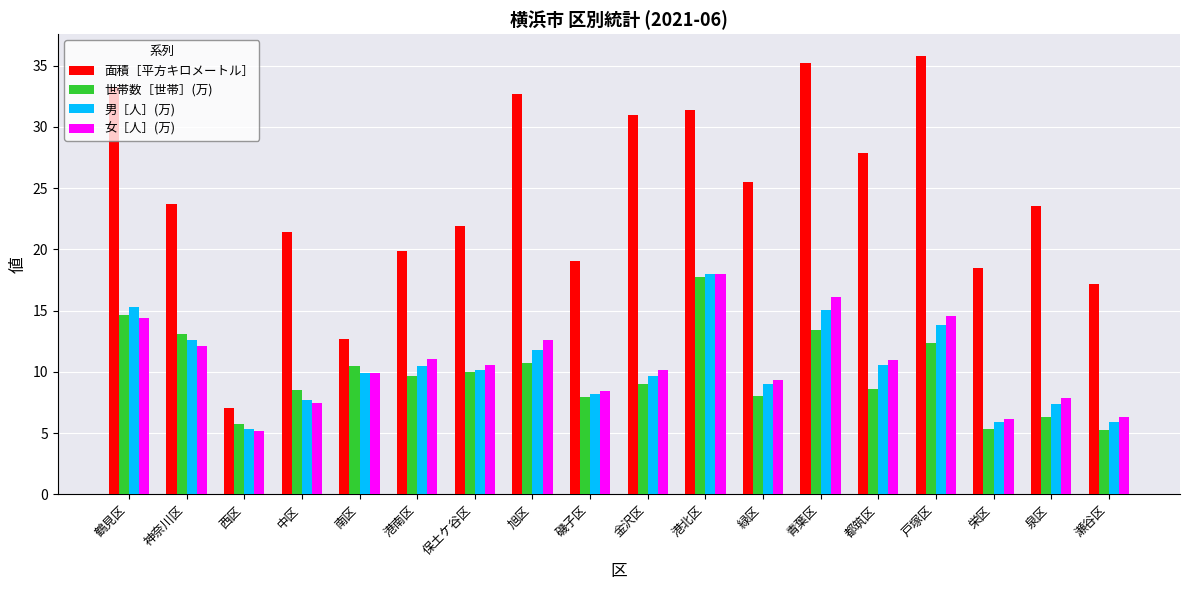

Read the 面積［平方キロメートル］ value at 中区.

21.4